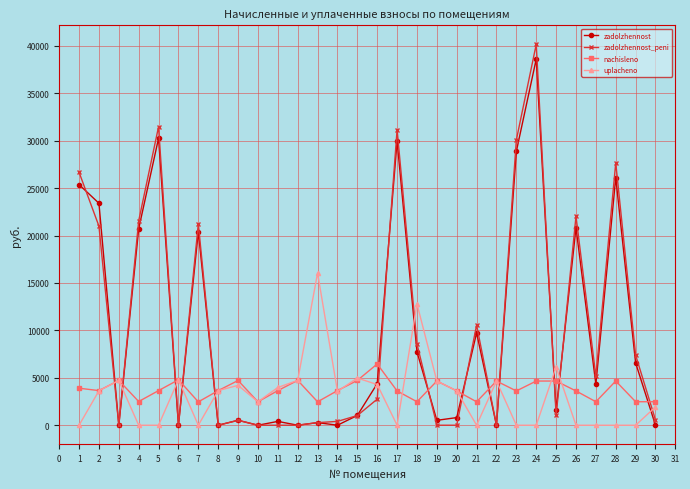

Is the value of uplacheno at 23 greater than the value of nachisleno at 26?

No